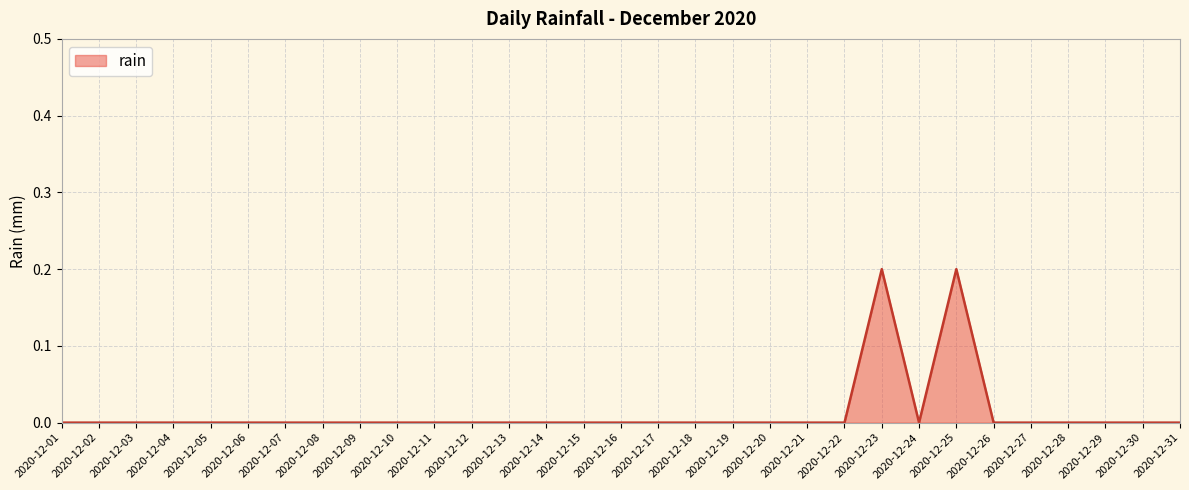

The value at 2020-12-28 is -0.1. True or false?

False